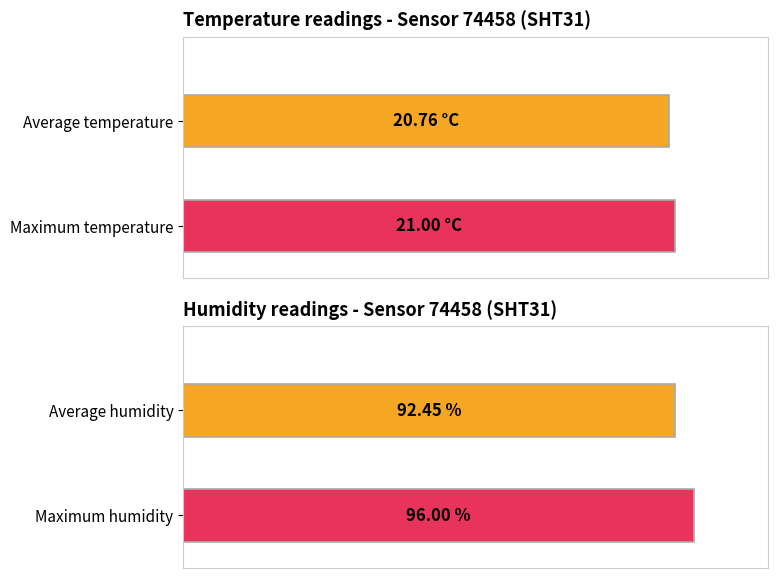

True or false: Average utilization has a value of 6.1 at temperature.

False